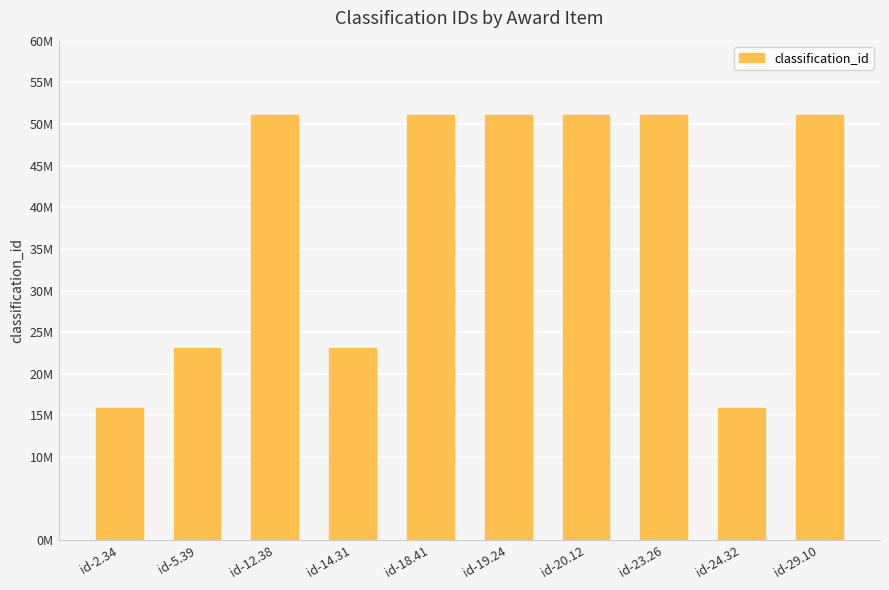

What is the change in value from id-5.39 to id-19.24?

+27978800